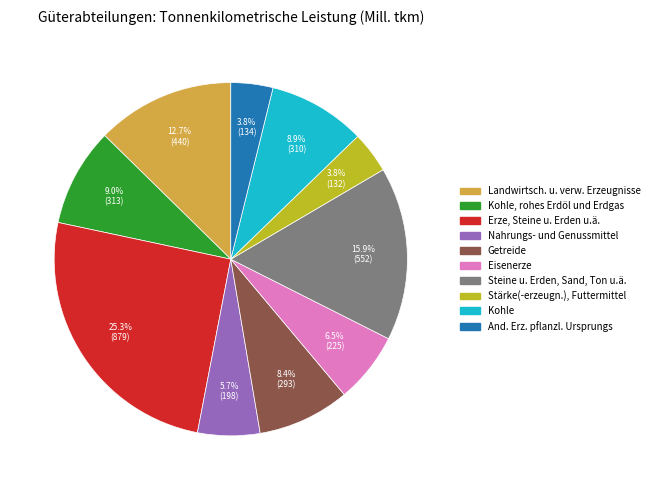

Is there a majority slice in this chart?

No